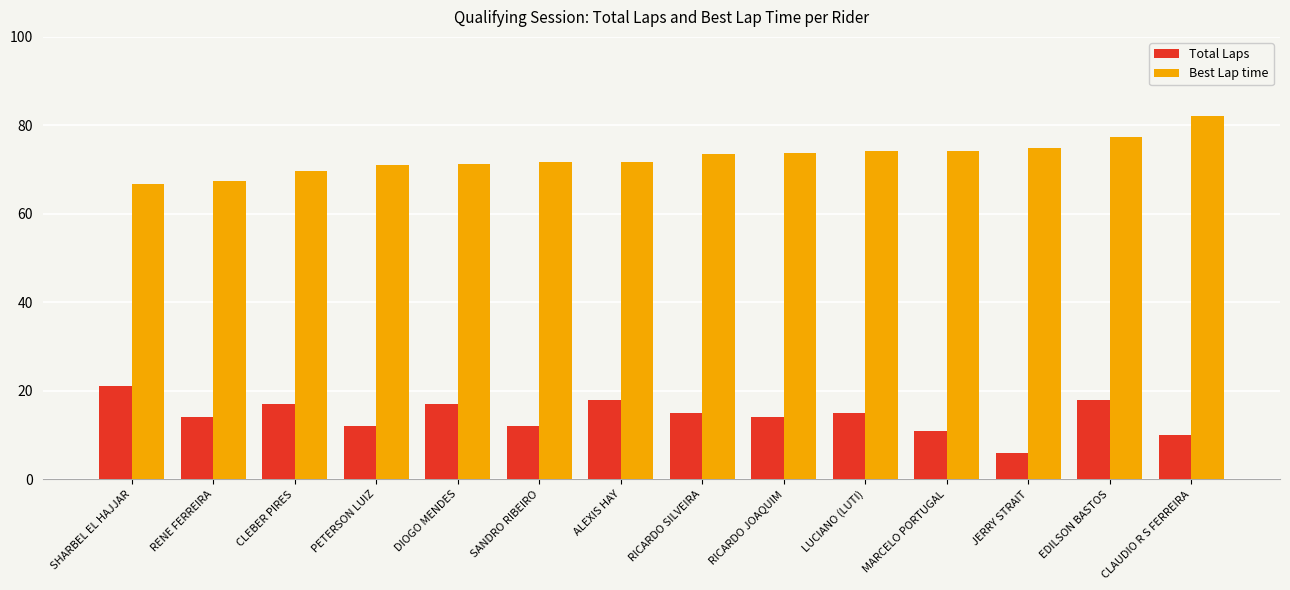

Is the value of Best Lap time at EDILSON BASTOS greater than the value of Total Laps at ALEXIS HAY?

Yes